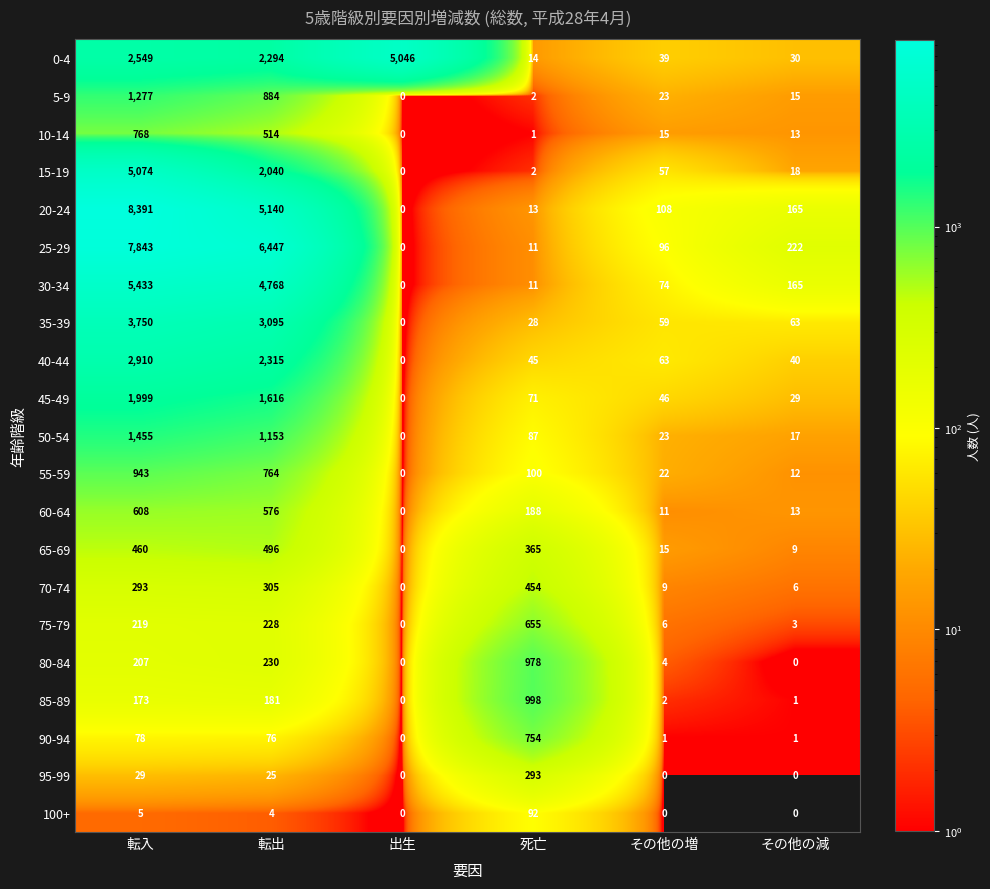

Is it true that 0-4 equals 3245 at 転出?

False